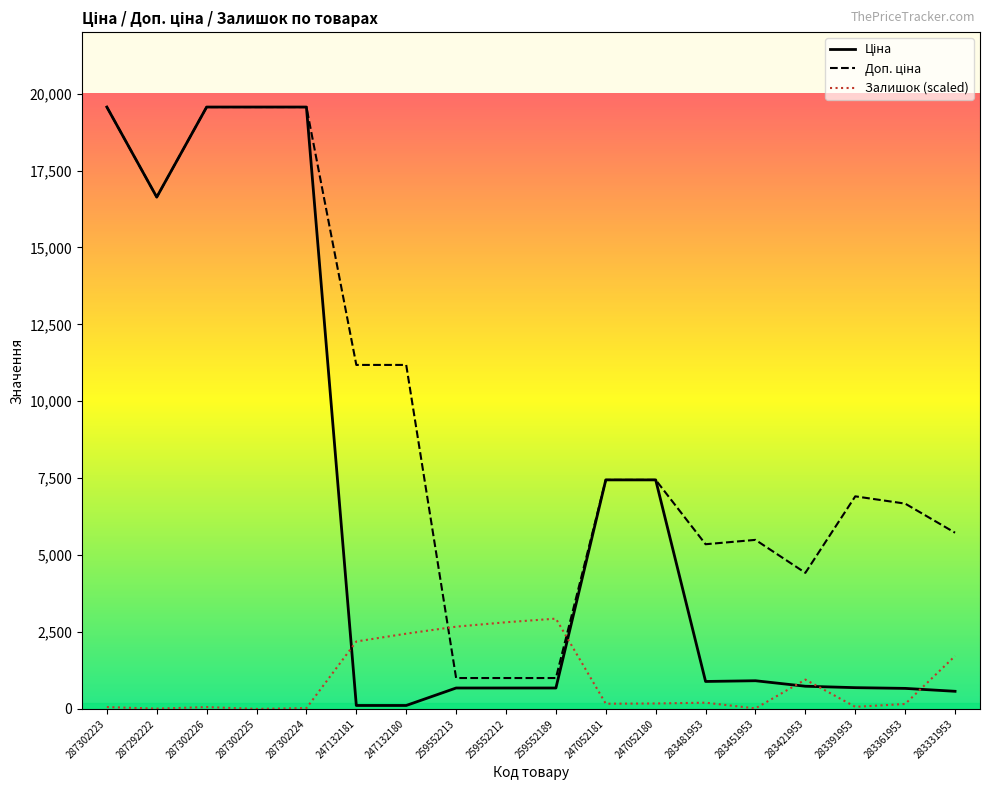

Reading left to right, list all the values displayed in this chart.

Ціна: 19564.9	16636.8	19564.9	19564.9	19564.9	111.8	111.8	679.8	679.8	679.8	7444.6	7444.6	892.2	915.8	737.2	691.0	667.4	572.7
Доп. ціна: 19564.9	16636.8	19564.9	19564.9	19564.9	11182.0	11182.0	1004.1	1004.1	1004.1	7444.6	7444.6	5353.1	5495.0	4423.0	6910.3	6673.6	5727.0
Залишок (scaled): 59.0	8.4	59.0	0.0	25.3	2192.6	2445.6	2673.3	2816.7	2934.7	168.7	177.1	202.4	16.9	952.9	67.5	160.2	1720.4